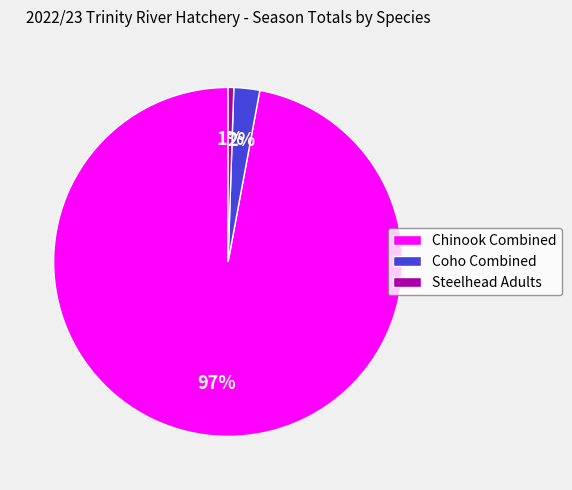

Combined, do Coho Combined and Chinook Combined account for over 50%?

Yes